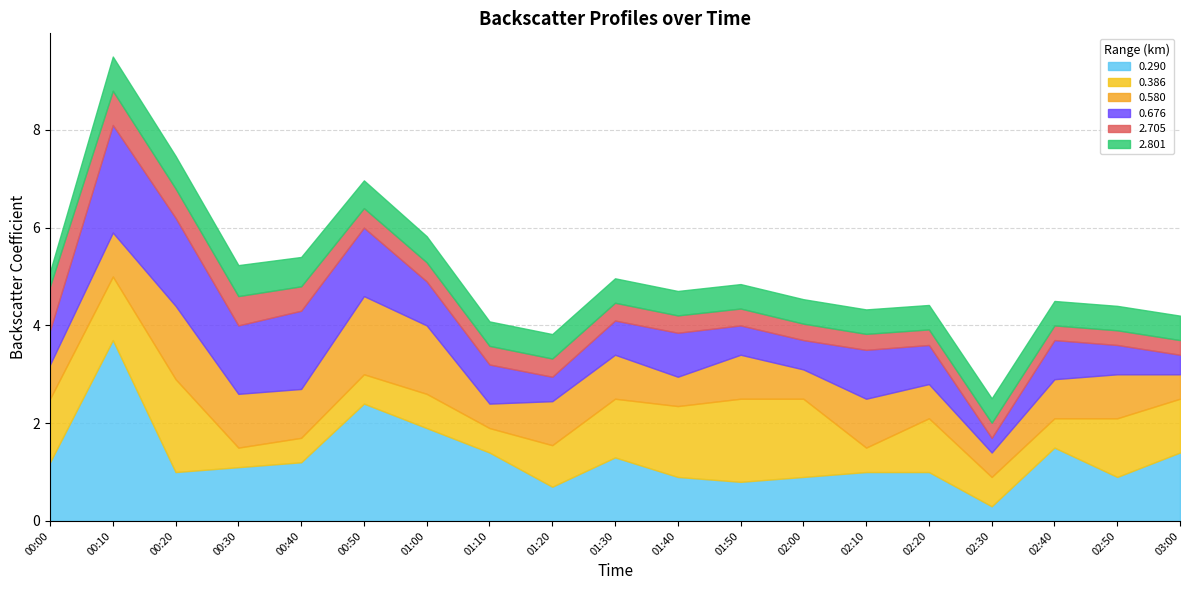

At which category is the sum across all series the highest?

00:10